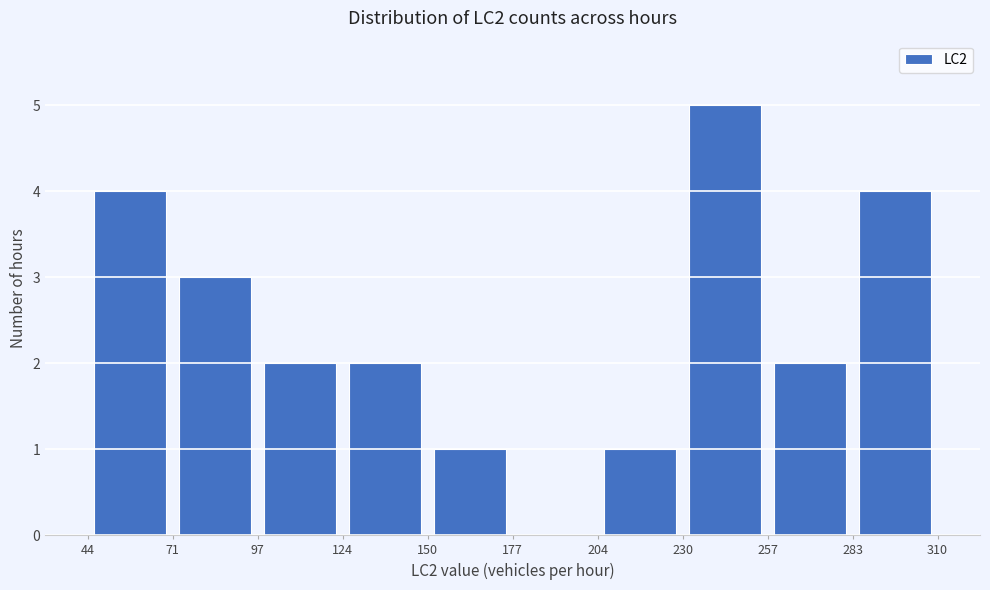

Reading left to right, list every bar in this chart as the range it spans on the x-axis followed by its height. The values are not printed on the chart, so give them approximately, as read against the axis.

44 to 71: 4
71 to 97: 3
97 to 124: 2
124 to 150: 2
150 to 177: 1
177 to 204: 0
204 to 230: 1
230 to 257: 5
257 to 283: 2
283 to 310: 4